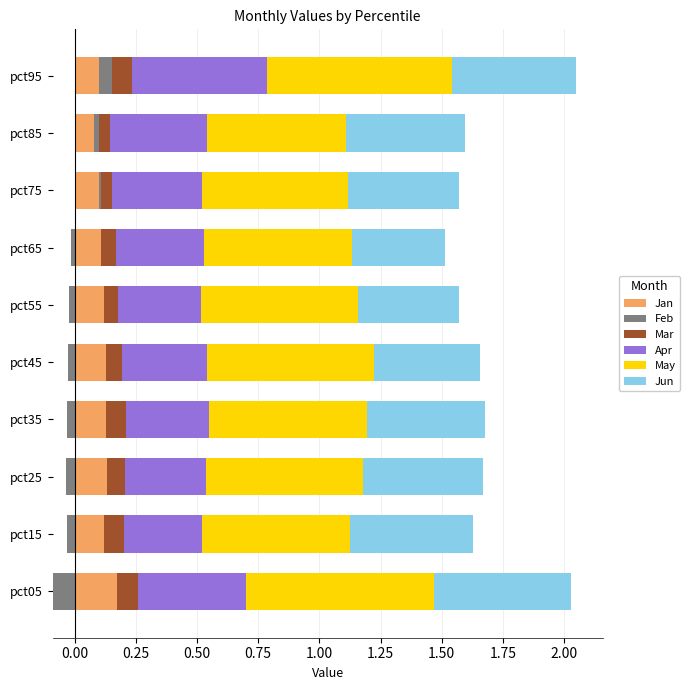

Does the chart contain stacked bars?

No